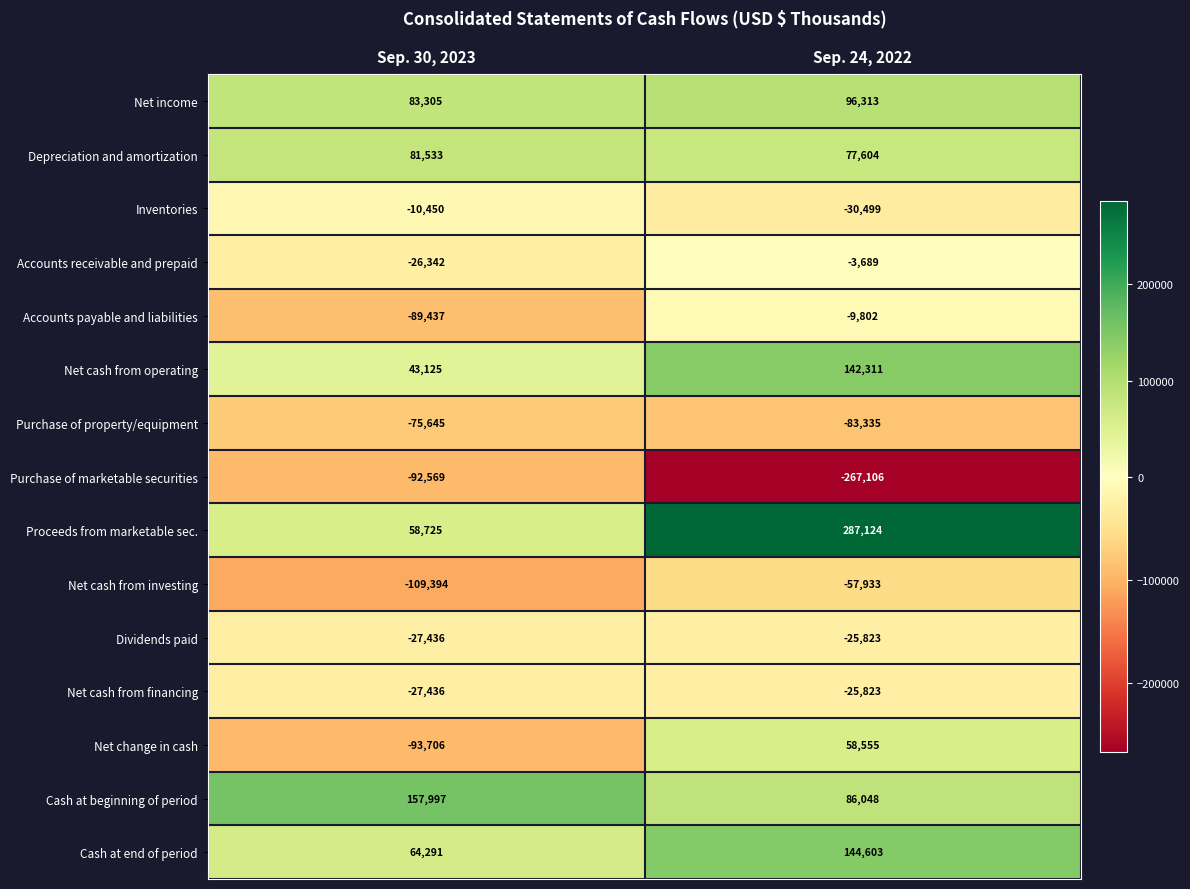

How many data points does each series have?

2